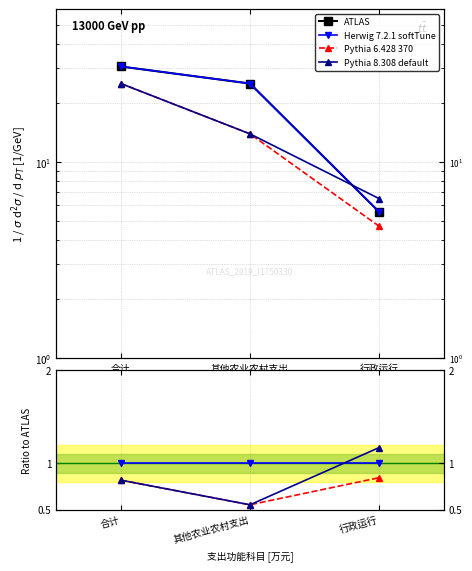

Reading left to right, what are all the values shown in this chart?

ATLAS: 30.7	25.1	5.6
Herwig 7.2.1 softTune: 1.0	1.0	1.0
Pythia 6.428 370: 0.8	0.6	0.8
Pythia 8.308 default: 0.8	0.6	1.2